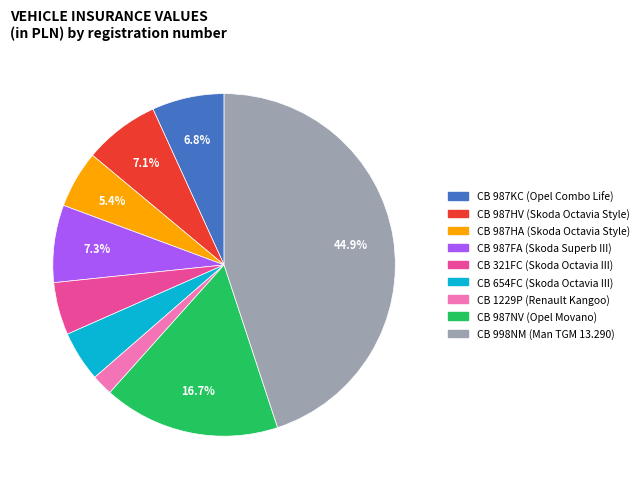

Is there a majority slice in this chart?

No